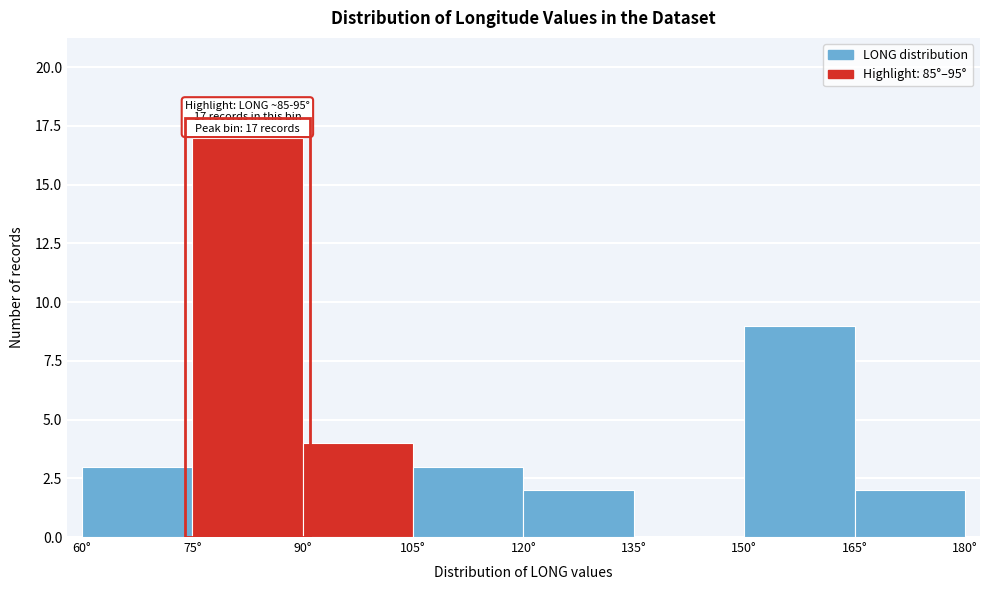

Which range on the x-axis has the tallest bar?

75 to 90